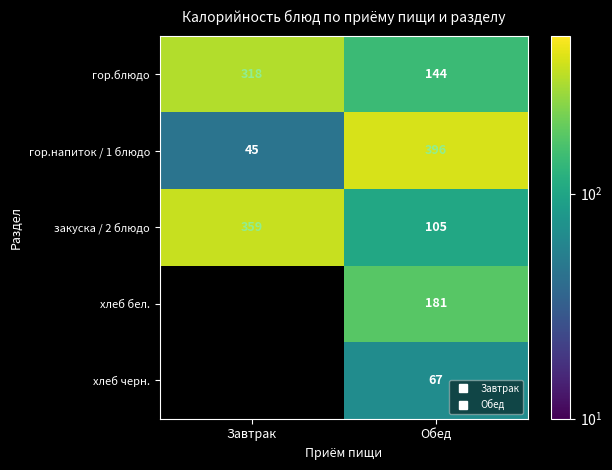

Which series has the largest range (max minus min)?

гор.напиток / 1 блюдо